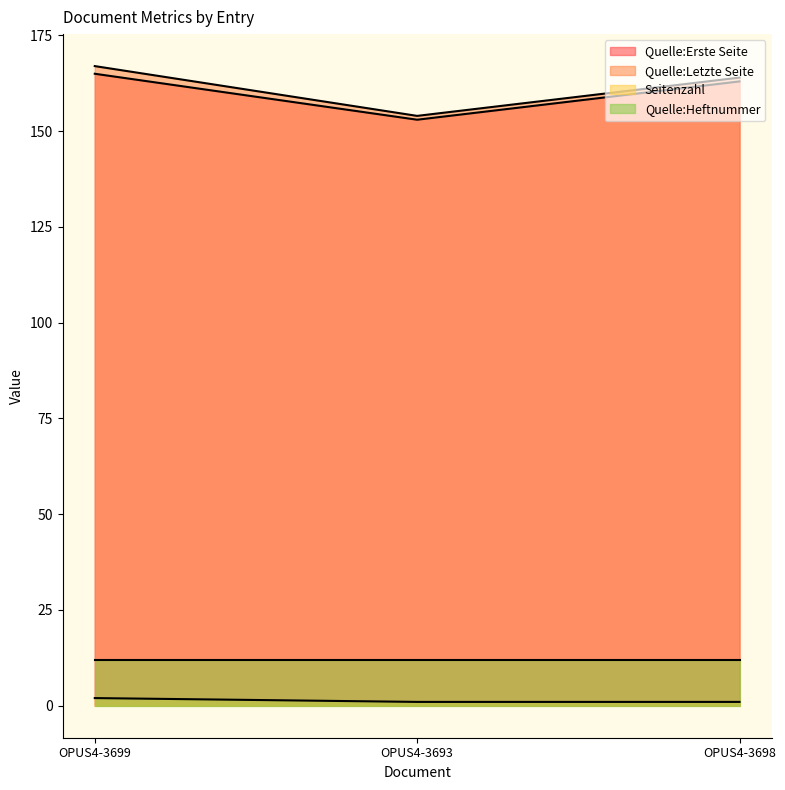

List the labels in order of Quelle:Erste Seite value, smallest first.

OPUS4-3693, OPUS4-3698, OPUS4-3699